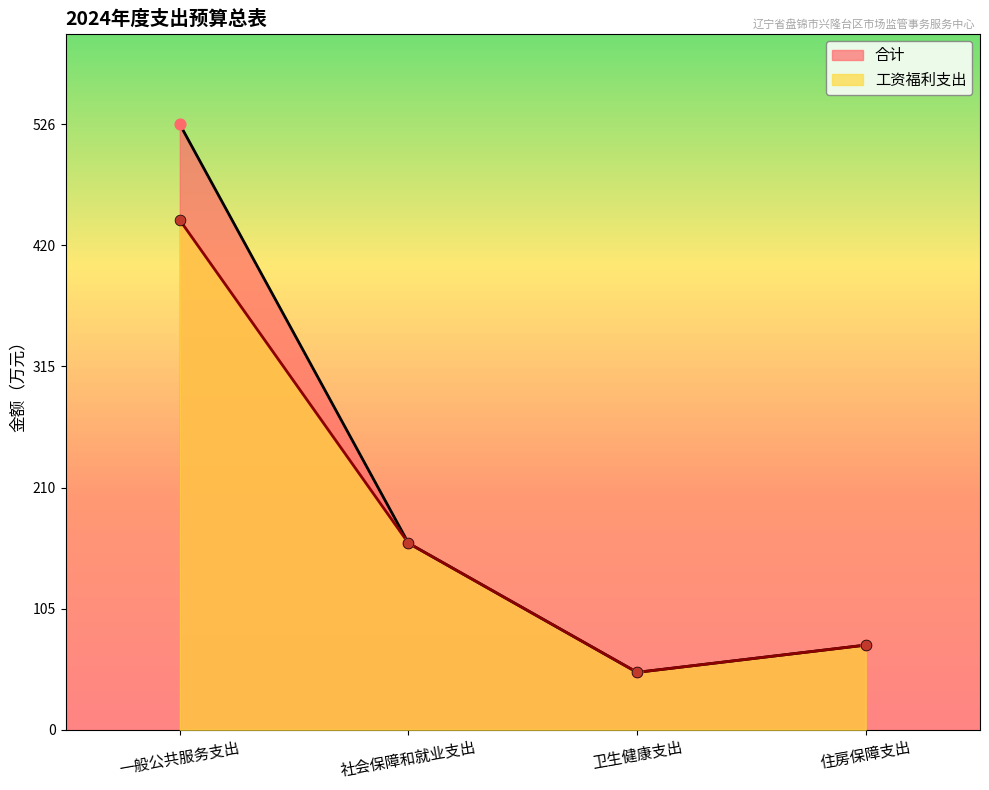

What are all the series names shown in the legend?

合计, 工资福利支出